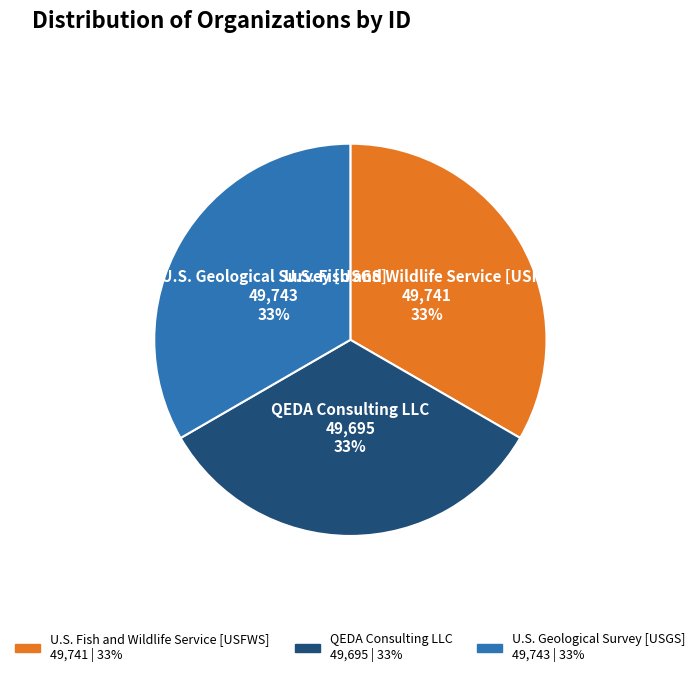

Do QEDA Consulting LLC and U.S. Geological Survey [USGS] together represent more than half of the pie?

Yes